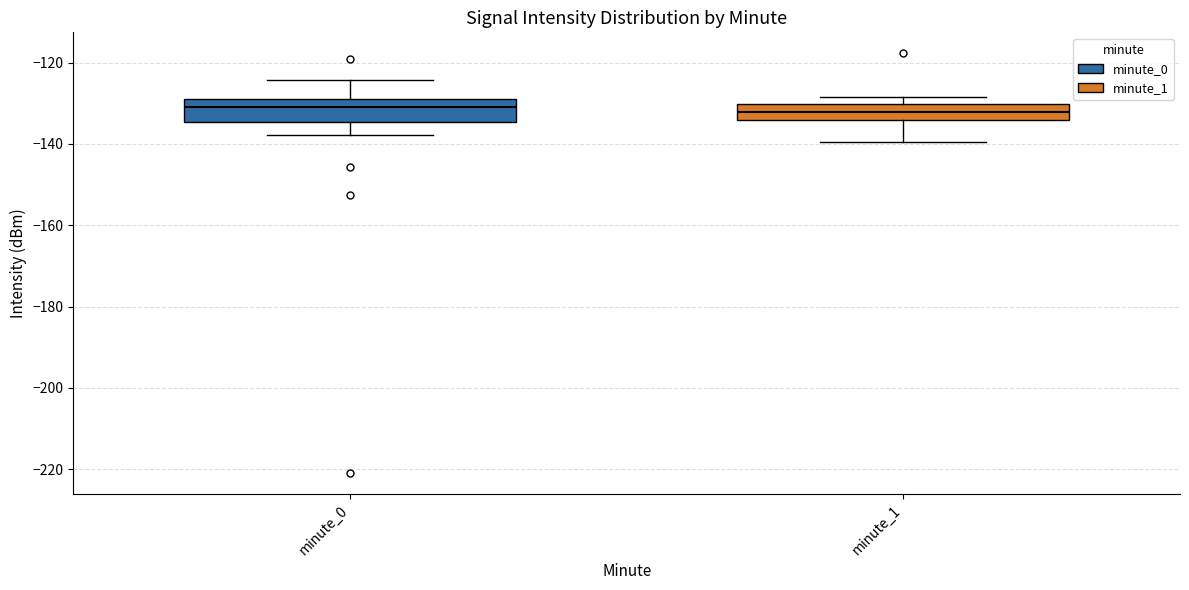

Where does the median line of the box for minute_0 sit on the y-axis? The values are not printed on the chart, so give them approximately, as read against the axis.

-130